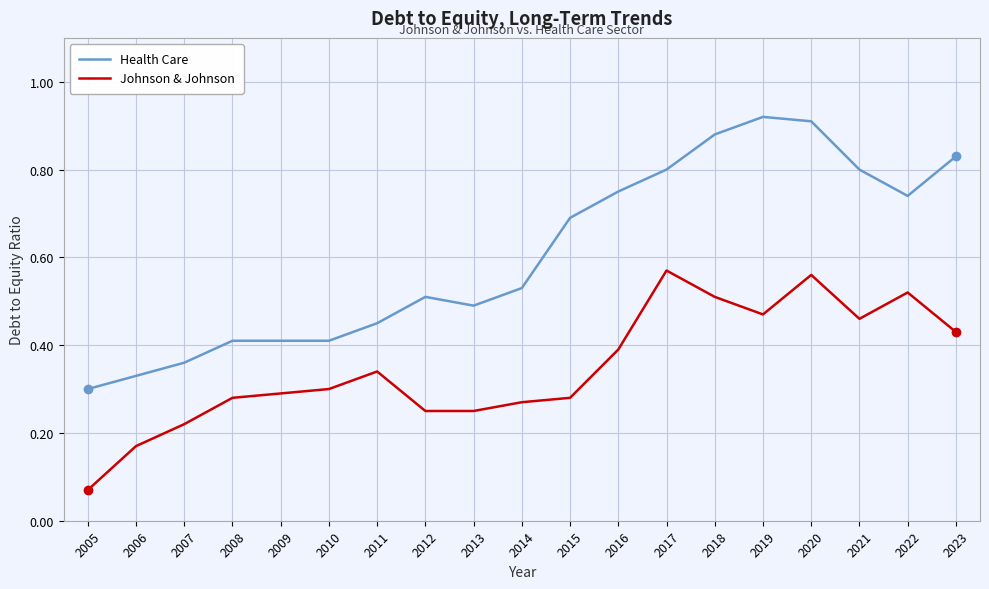

True or false: Health Care and Johnson & Johnson cross at least once.

False